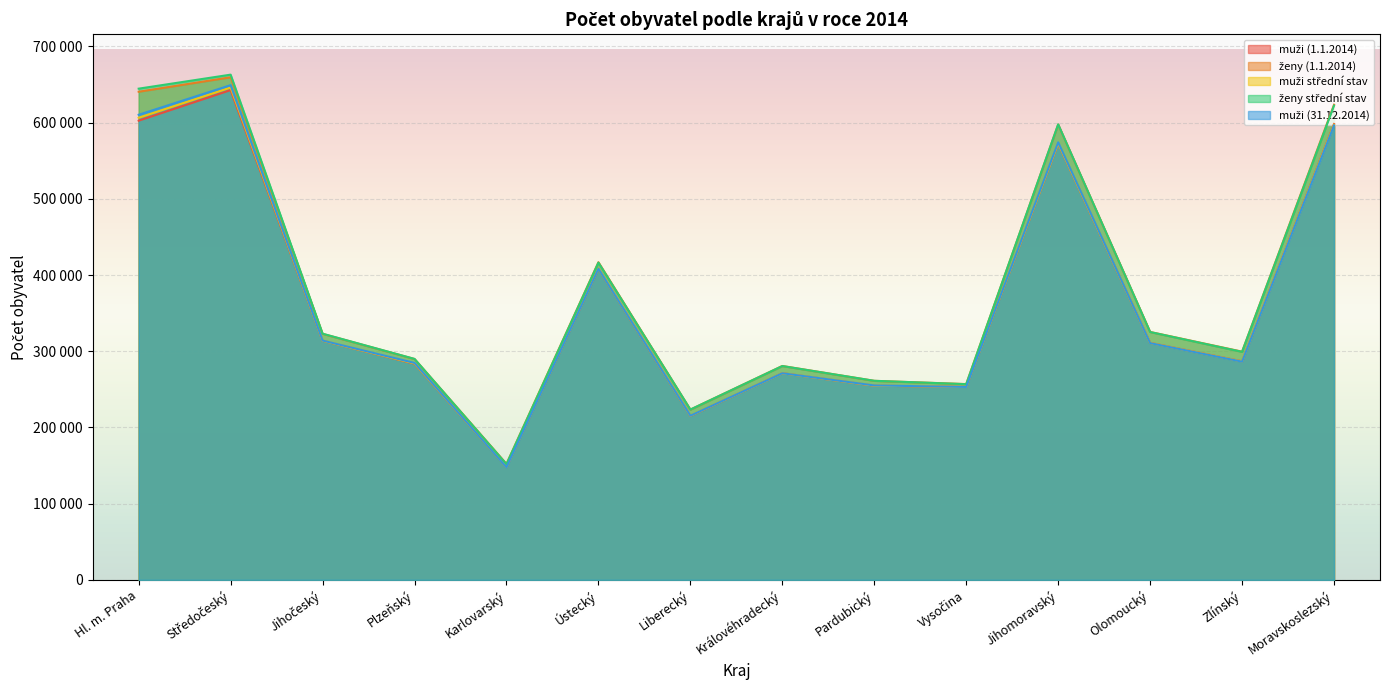

At which label does ženy (1.1.2014) reach its peak?

Středočeský